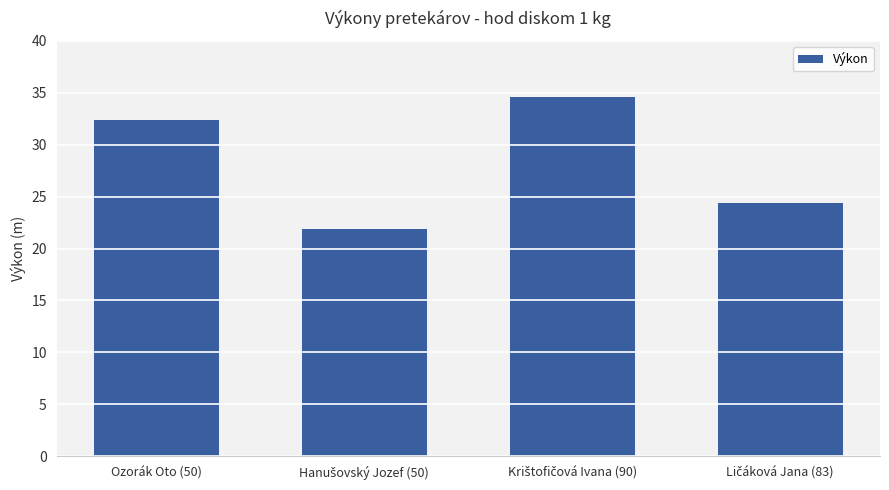

The value at Ozorák Oto (50) is 32.4. True or false?

True